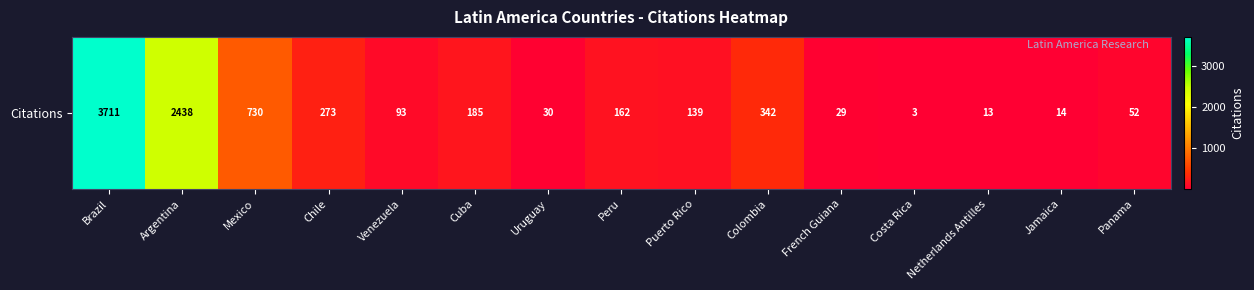

List the labels in order of value, smallest first.

Costa Rica, Netherlands Antilles, Jamaica, French Guiana, Uruguay, Panama, Venezuela, Puerto Rico, Peru, Cuba, Chile, Colombia, Mexico, Argentina, Brazil